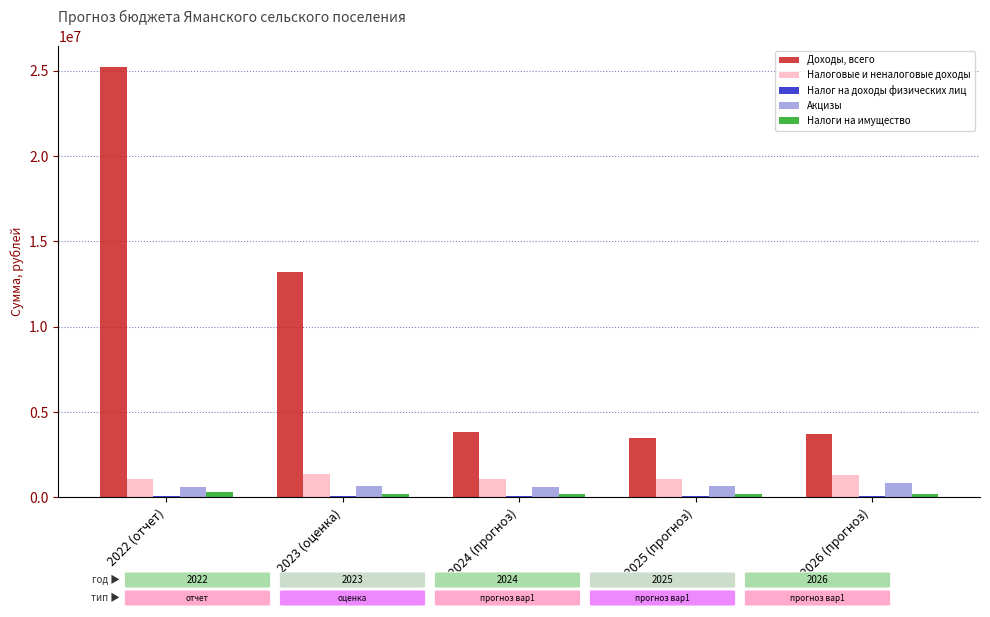

Is it true that Акцизы equals 617872.4 at 2022 (отчет)?

True